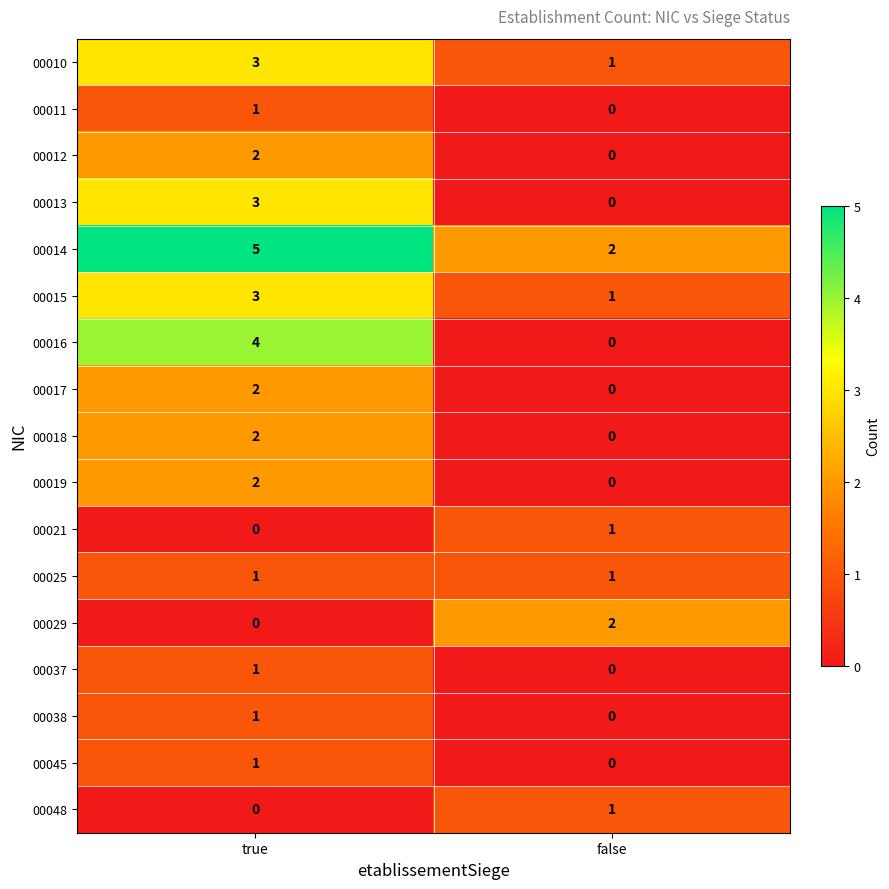

What is the difference between the 00013 values at false and true?

3